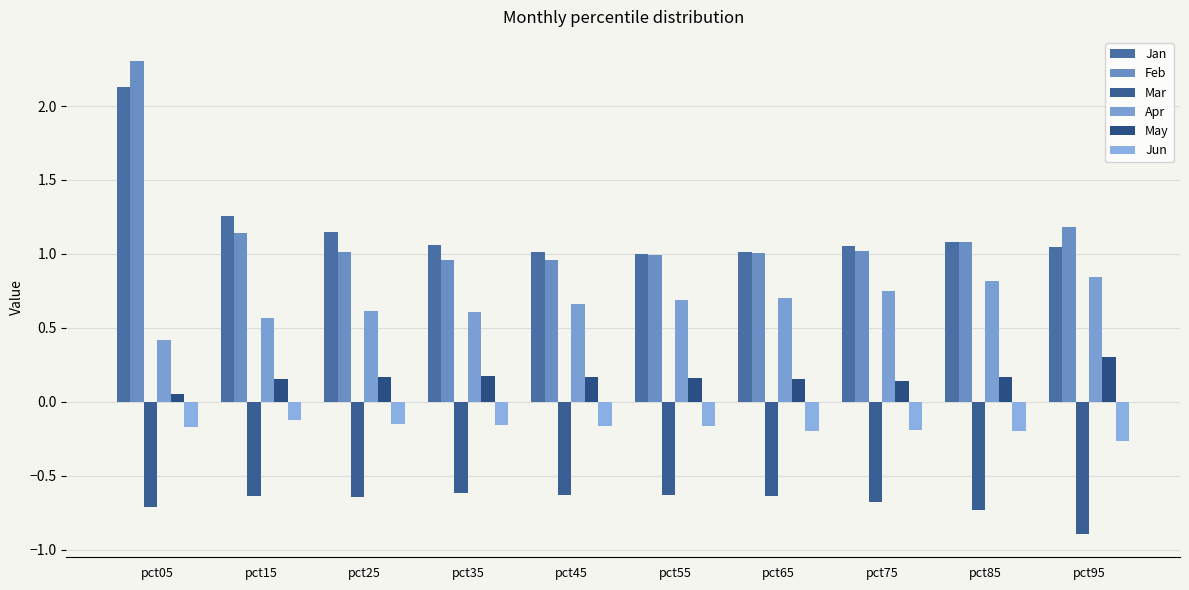

The Jun series shows -0.1 at pct15. True or false?

True